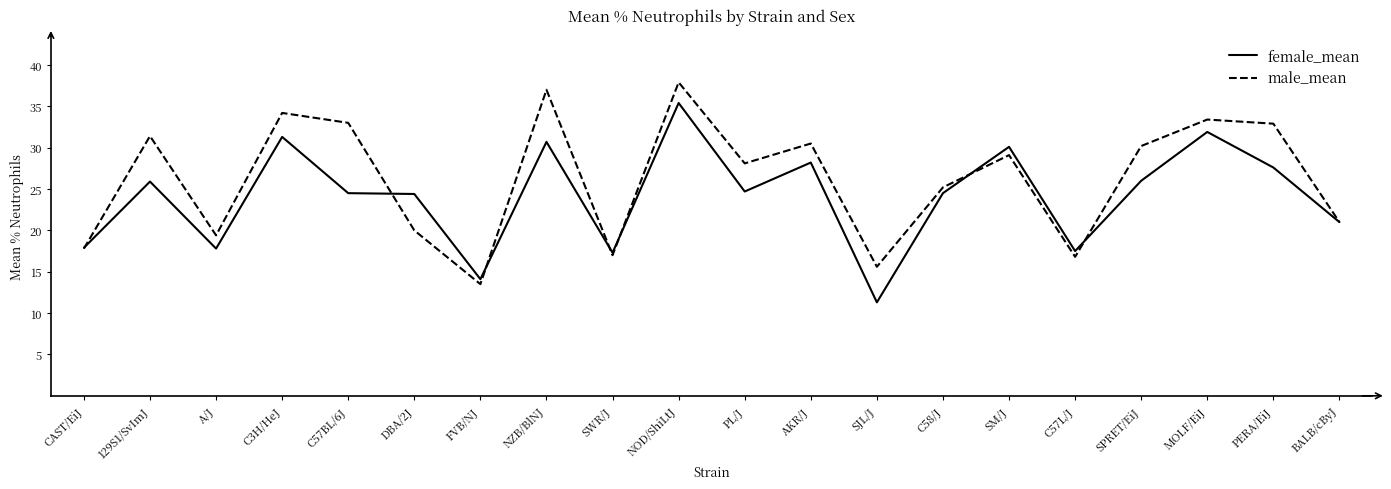

Which series changed the most between C3H/HeJ and SJL/J?

female_mean